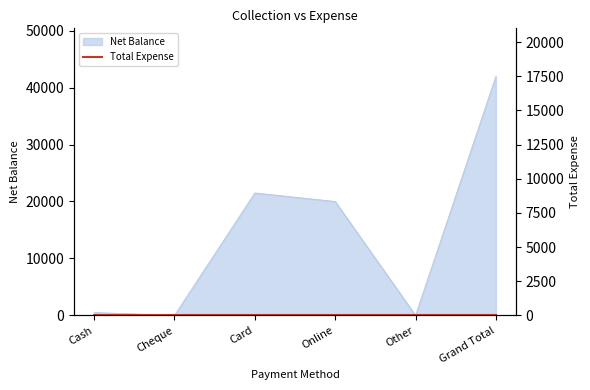

True or false: the data has more than 2 interior local peaks.

False